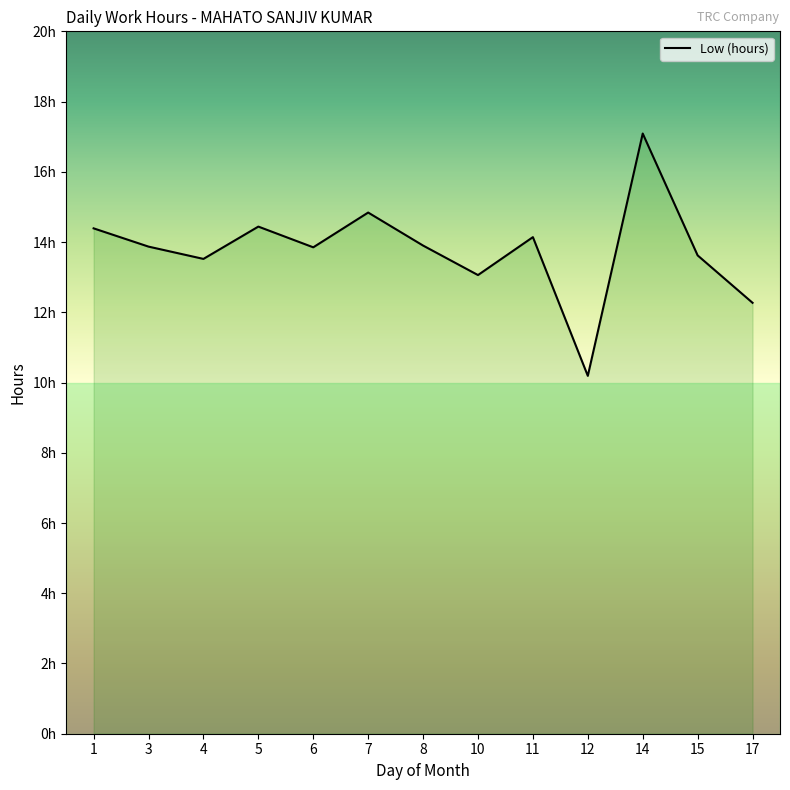

Is it true that the value at 3 is 20.9?

False